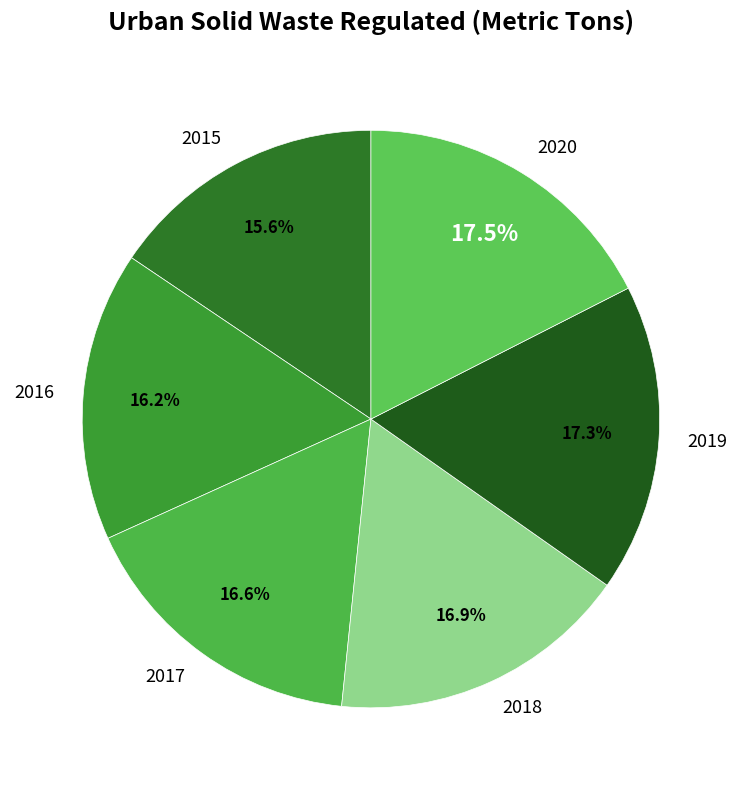

Which slice is the smallest?

2015